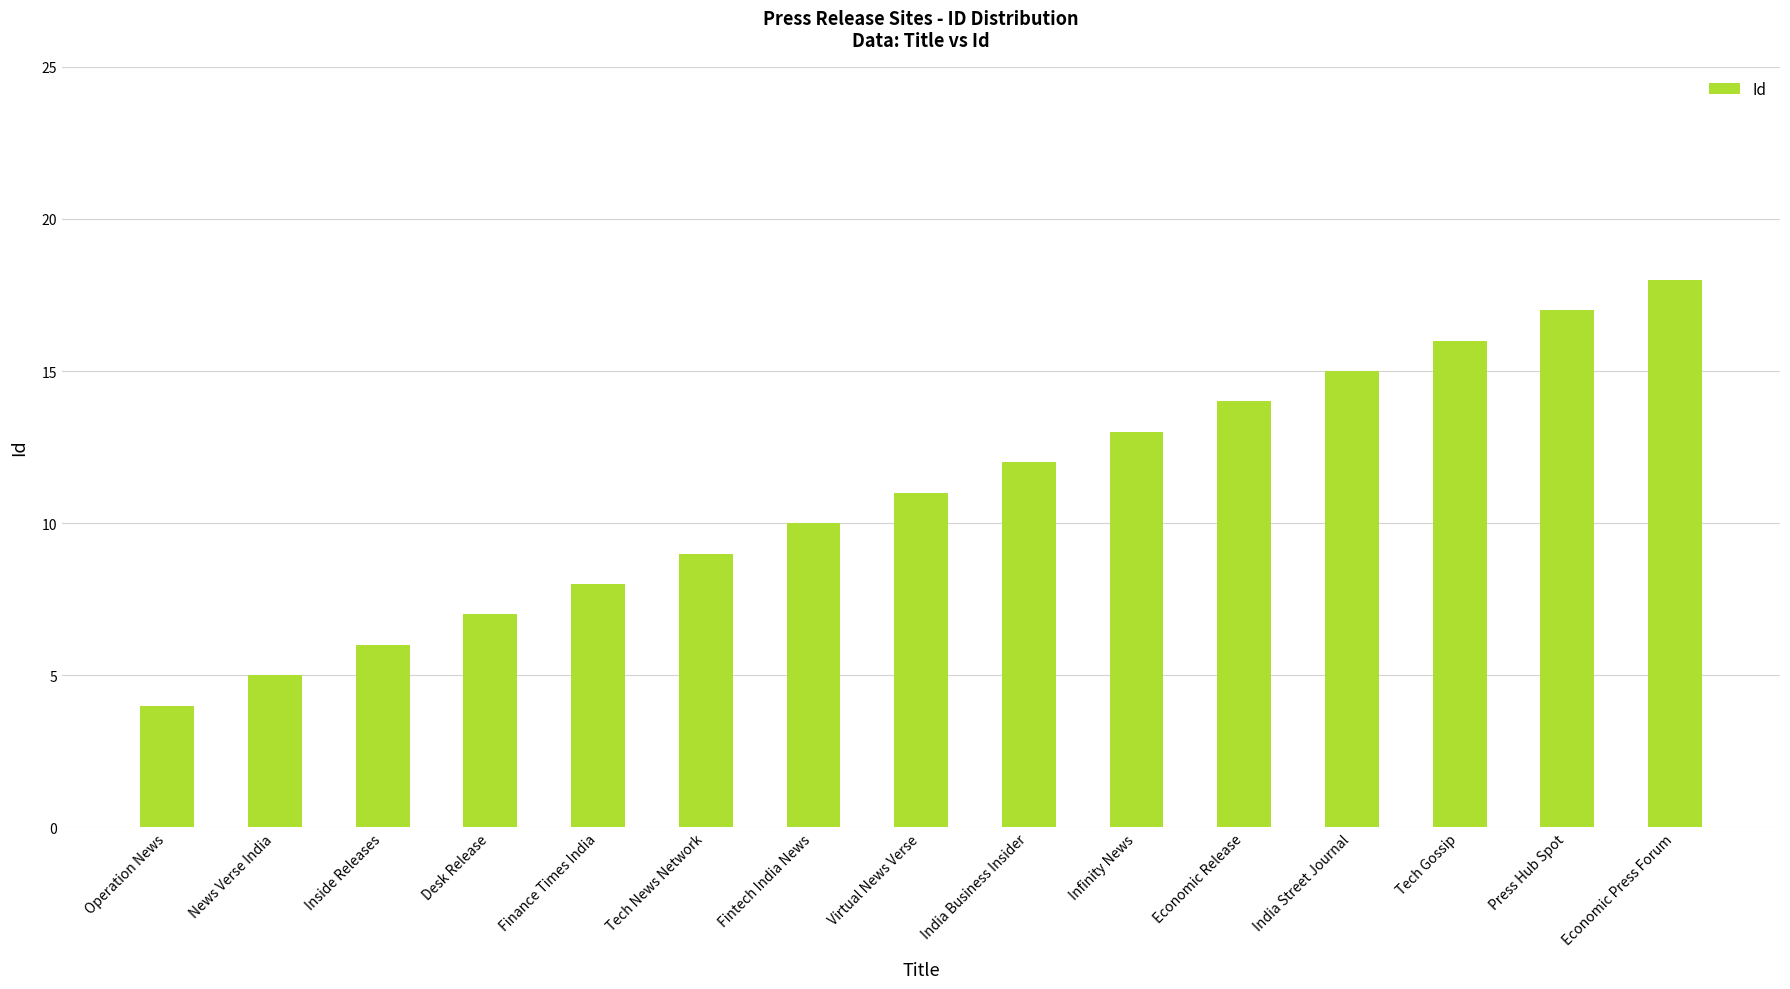

What is the greatest value displayed?

18